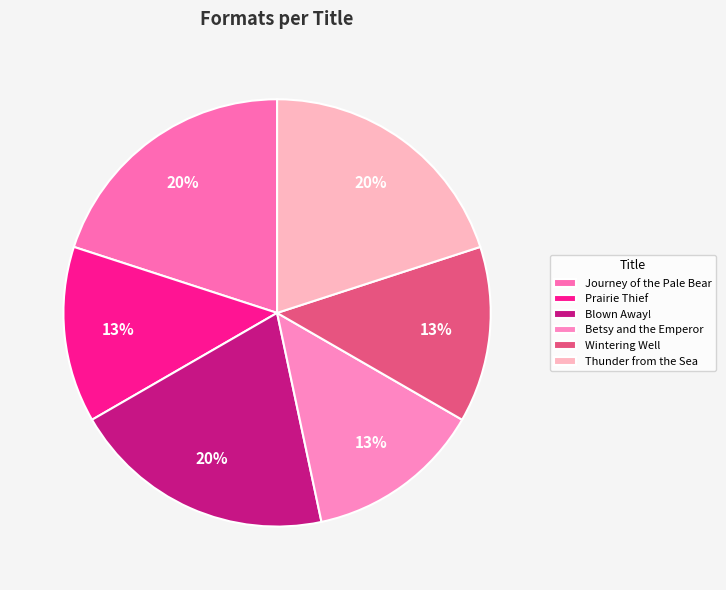

To the nearest percent, what portion does Betsy and the Emperor represent?

13%